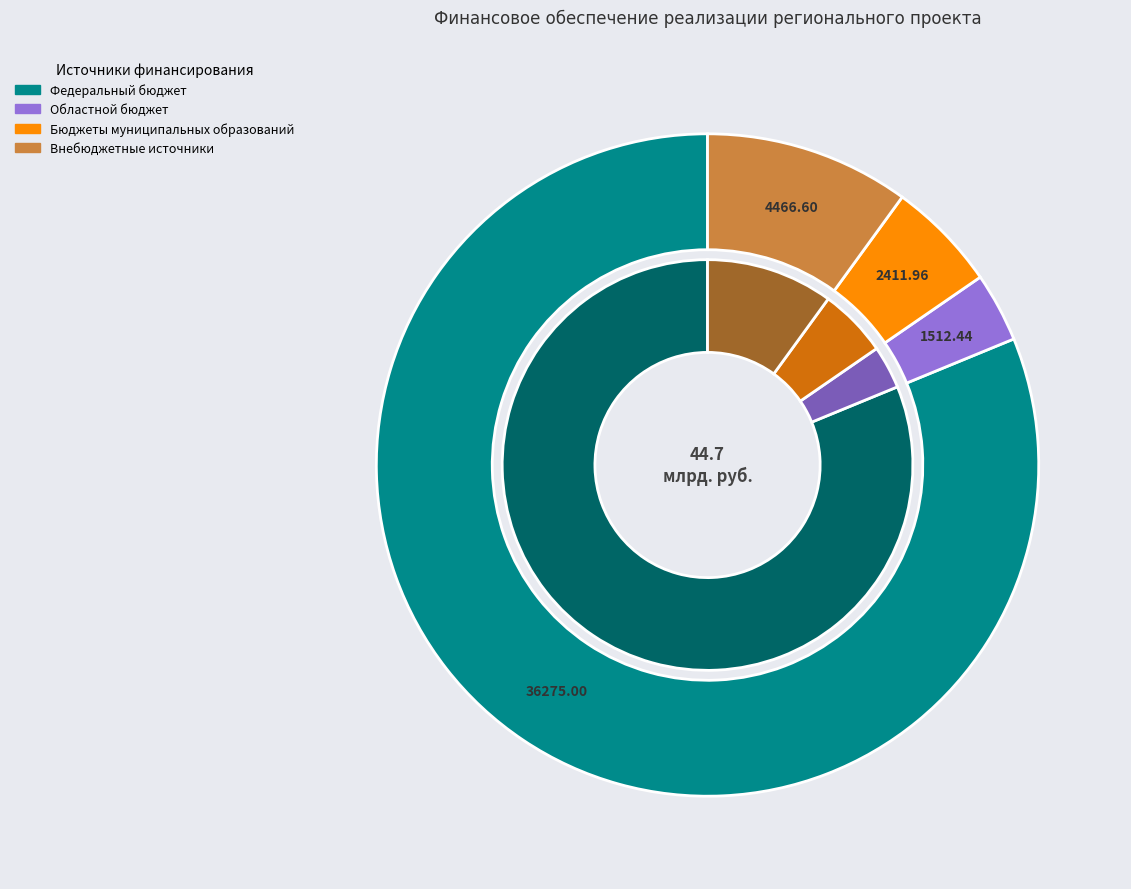

Count the number of slices in the pie.

4